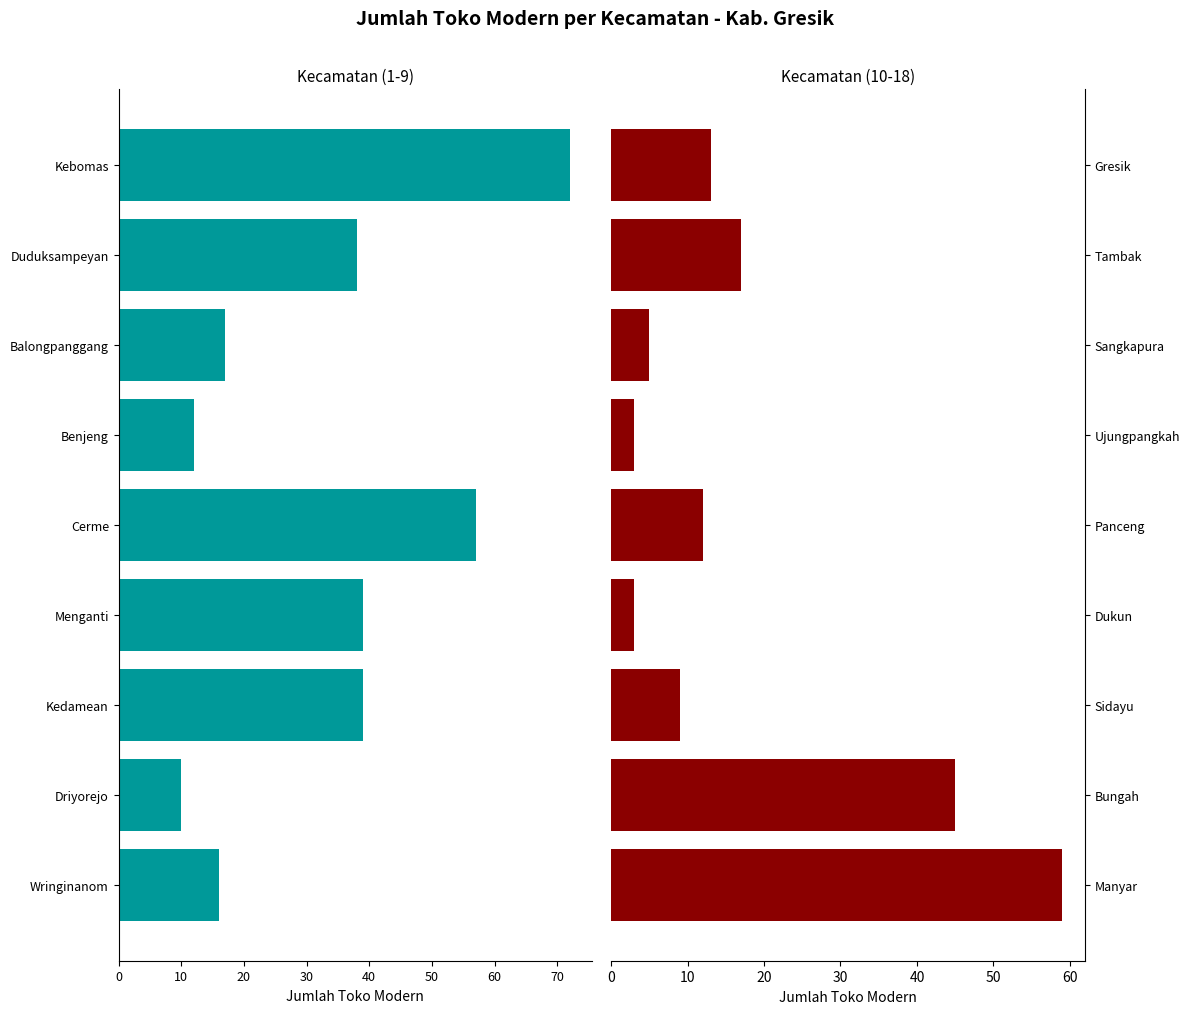

How many distinct data groups are displayed?

2